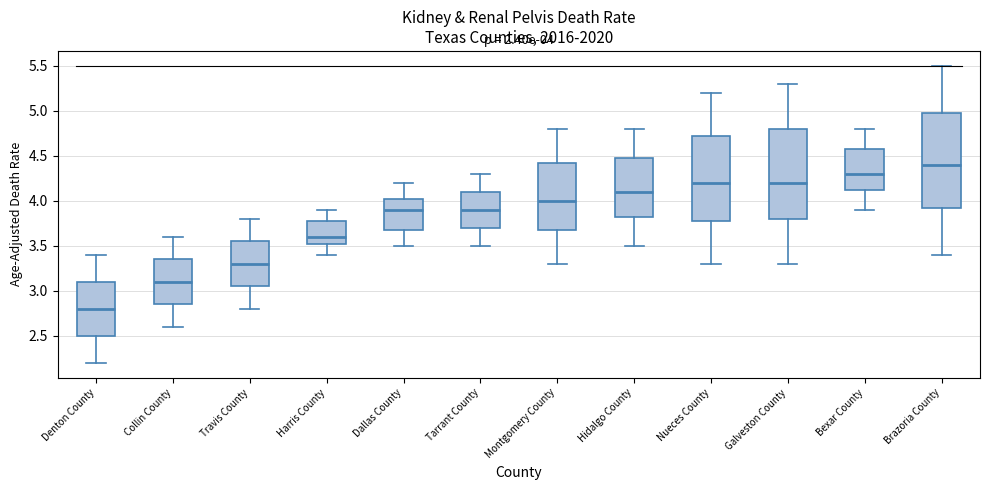

Which box's median line is the highest?

Brazoria County